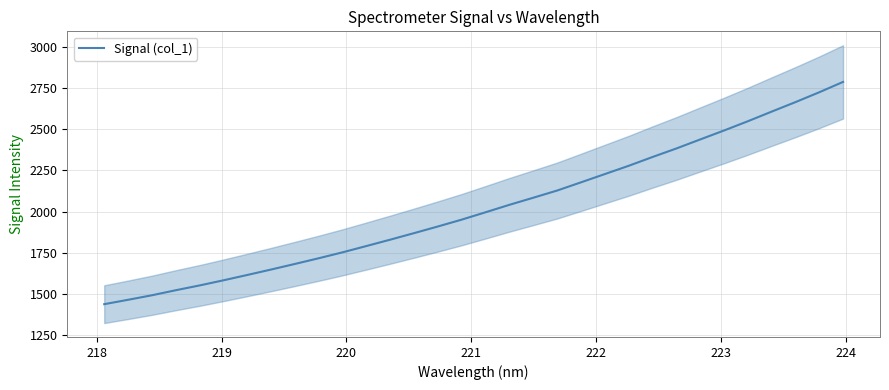

What is the maximum value for Signal (col_1)?

2788.0